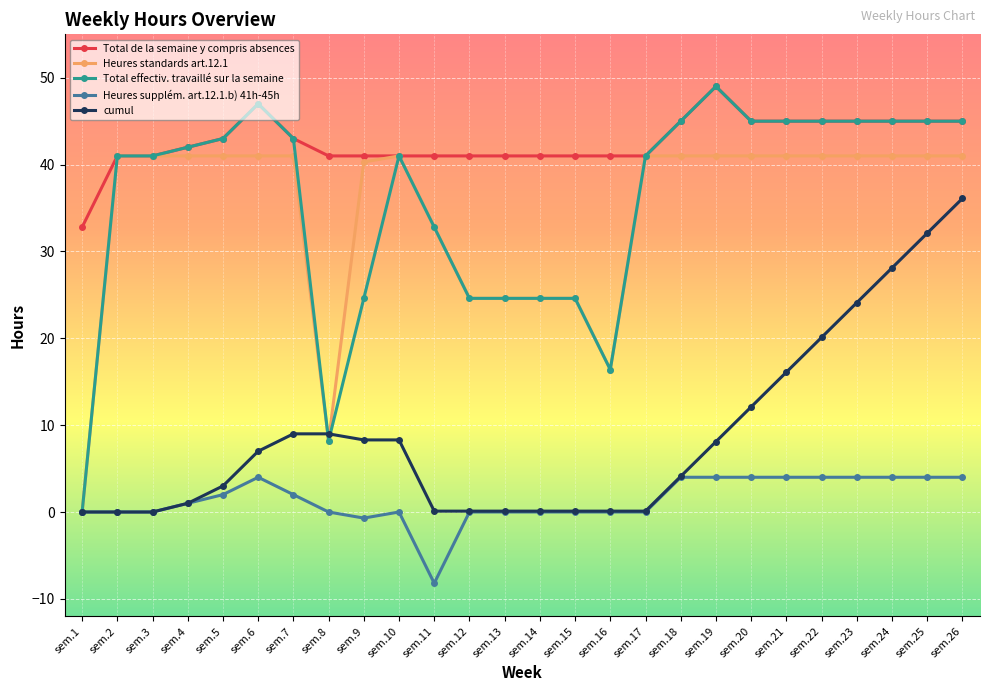

What is the highest value of the Total de la semaine y compris absences series?

49.0